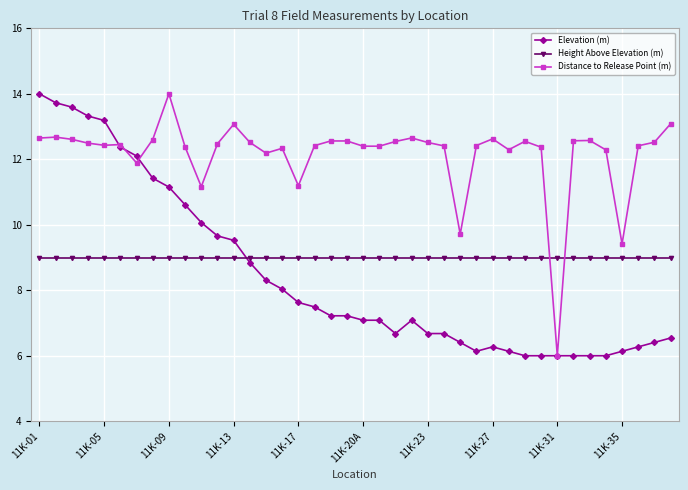

Rank the series by their average value, from highest to lowest.

Distance to Release Point (m), Height Above Elevation (m), Elevation (m)